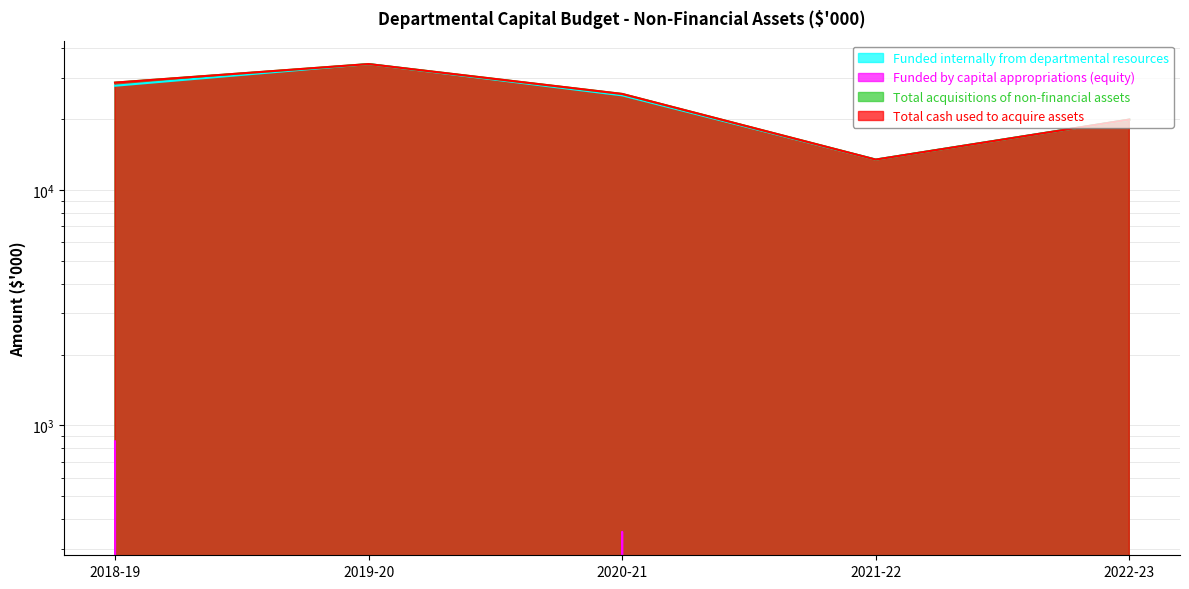

Which label corresponds to the largest value in the chart?

2019-20